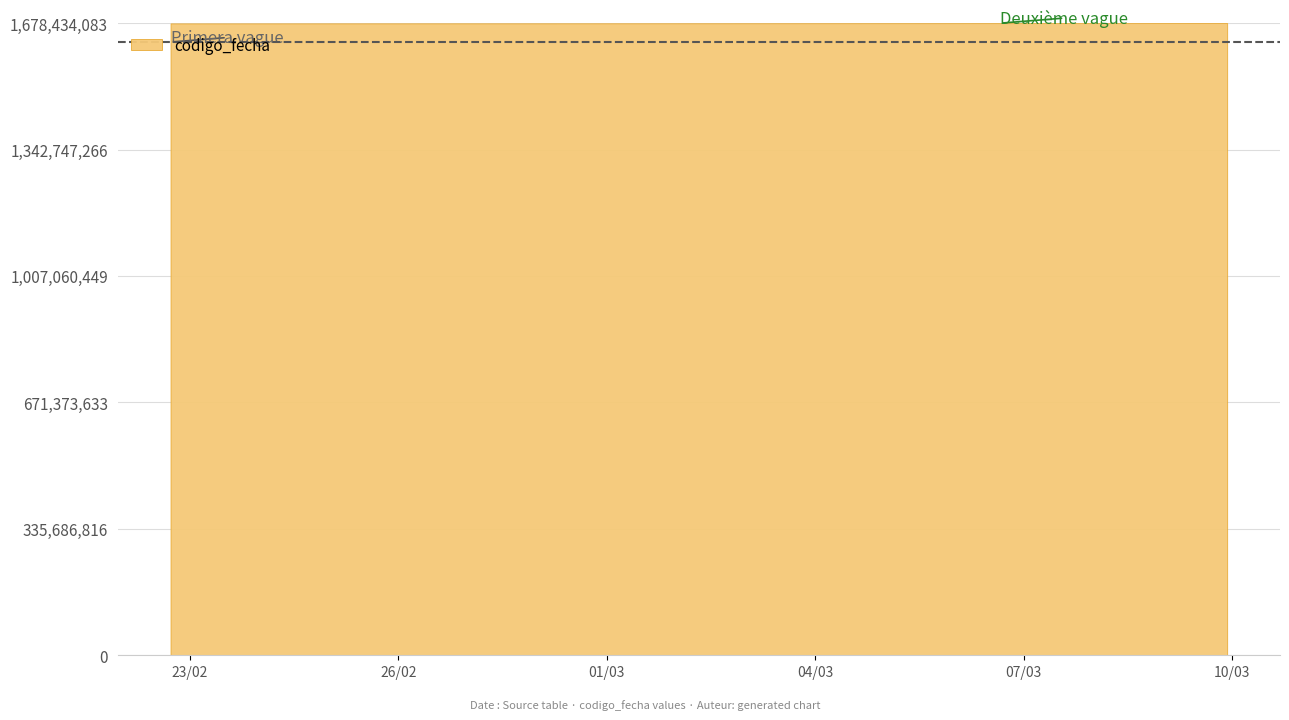

What position from the left is 2023-03-09 22:20:05?

5